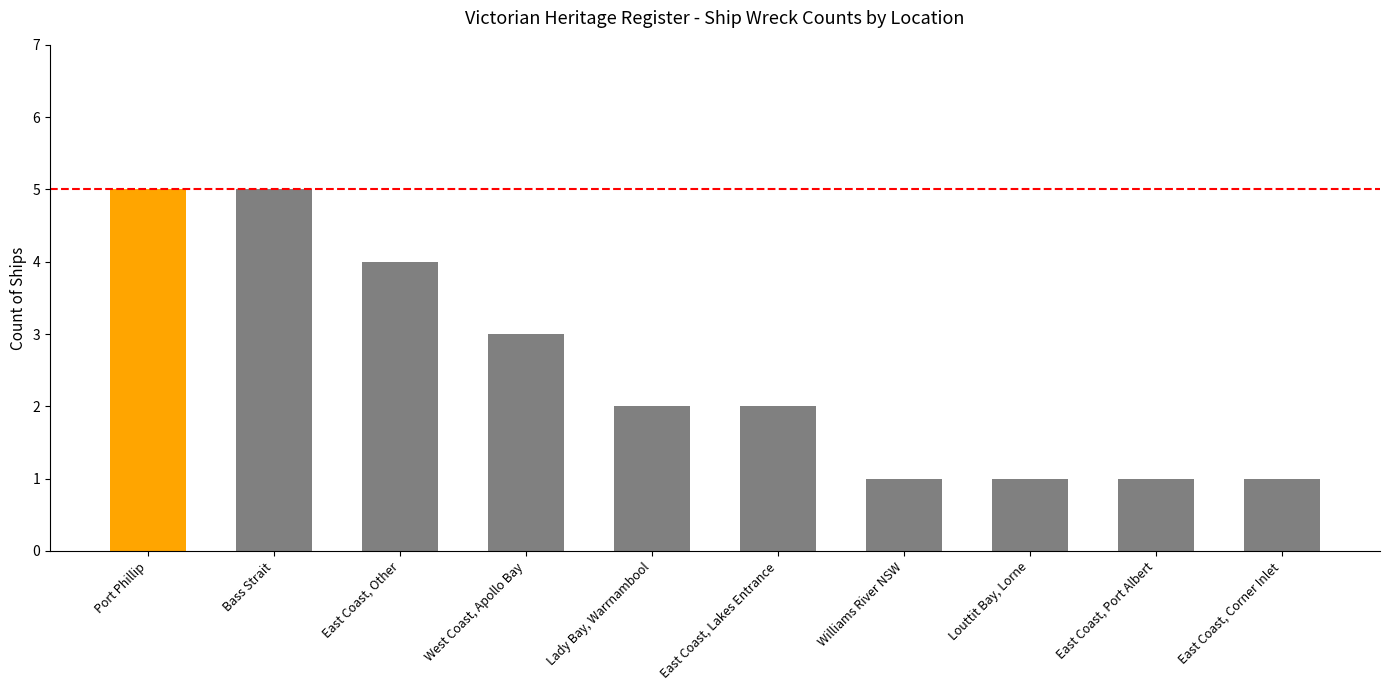

At which label is the value closest to 3?

West Coast, Apollo Bay